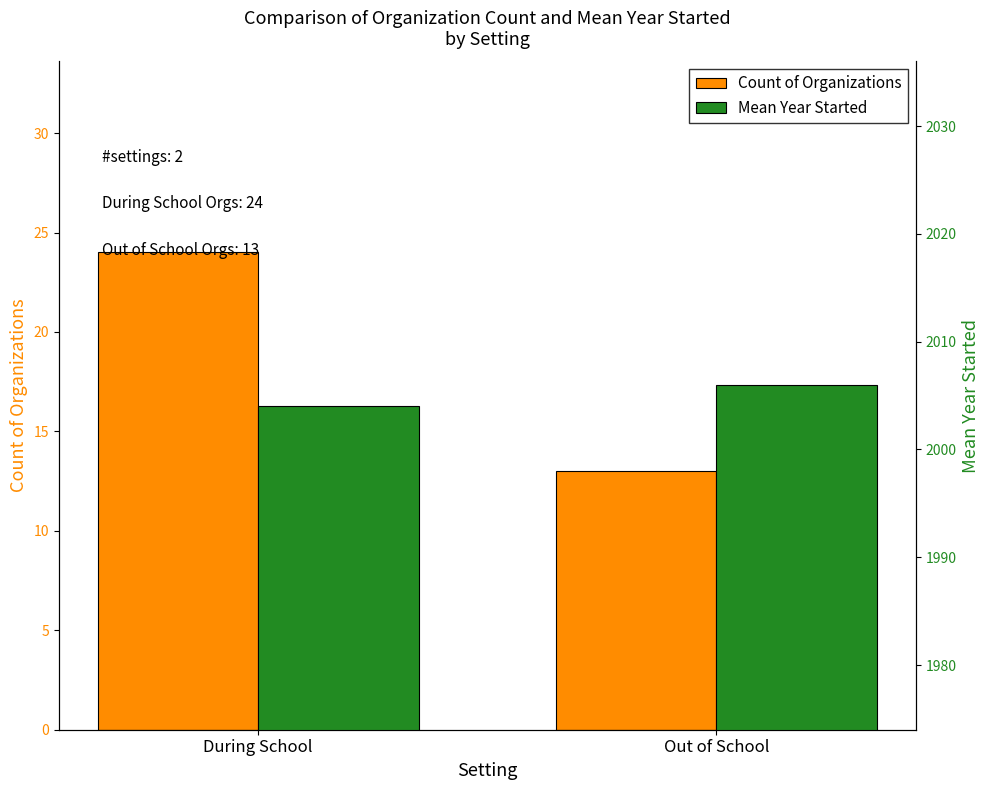

How many Count of Organizations values are between 13 and 24?

2